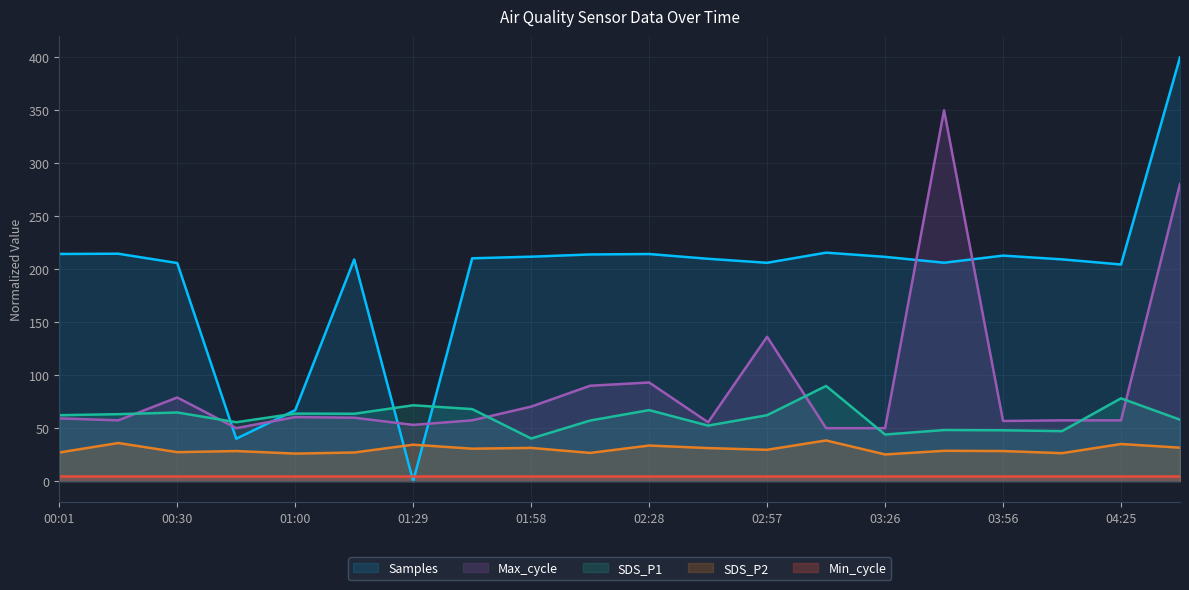

What is the difference between the SDS_P2 values at 01:00 and 02:28?

7.6